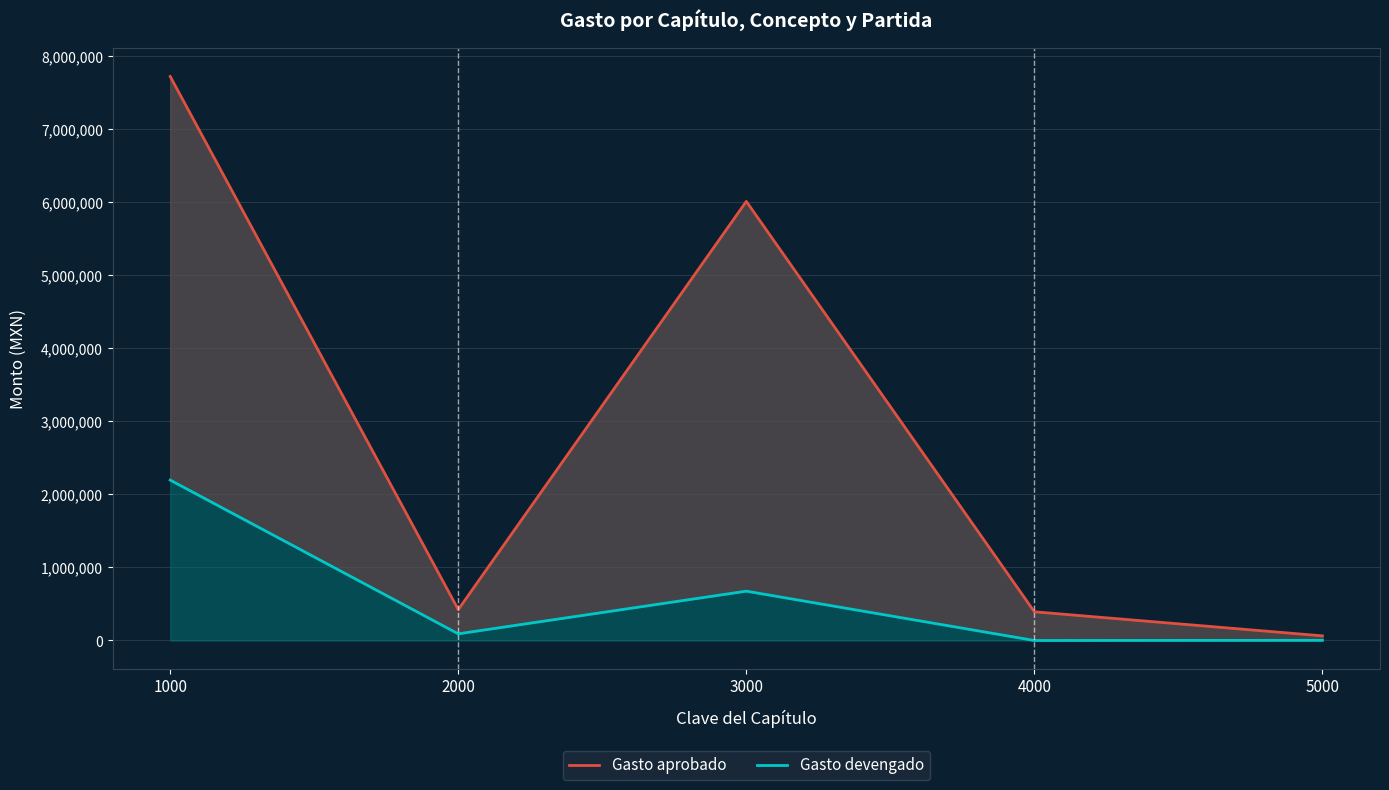

True or false: Gasto devengado and Gasto aprobado cross at least once.

False